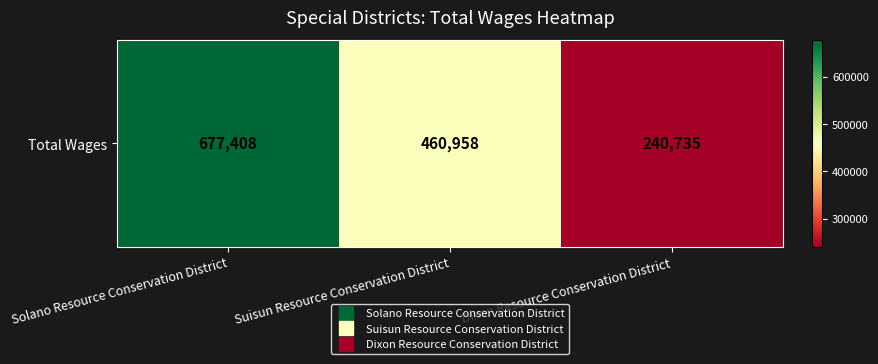

True or false: the data shows 978637 at Solano Resource Conservation District.

False